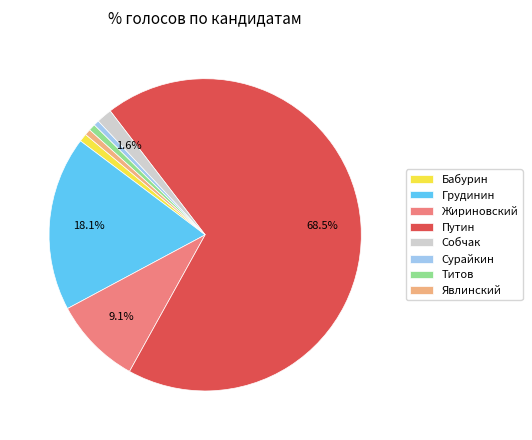

Is Путин the majority of the pie?

Yes